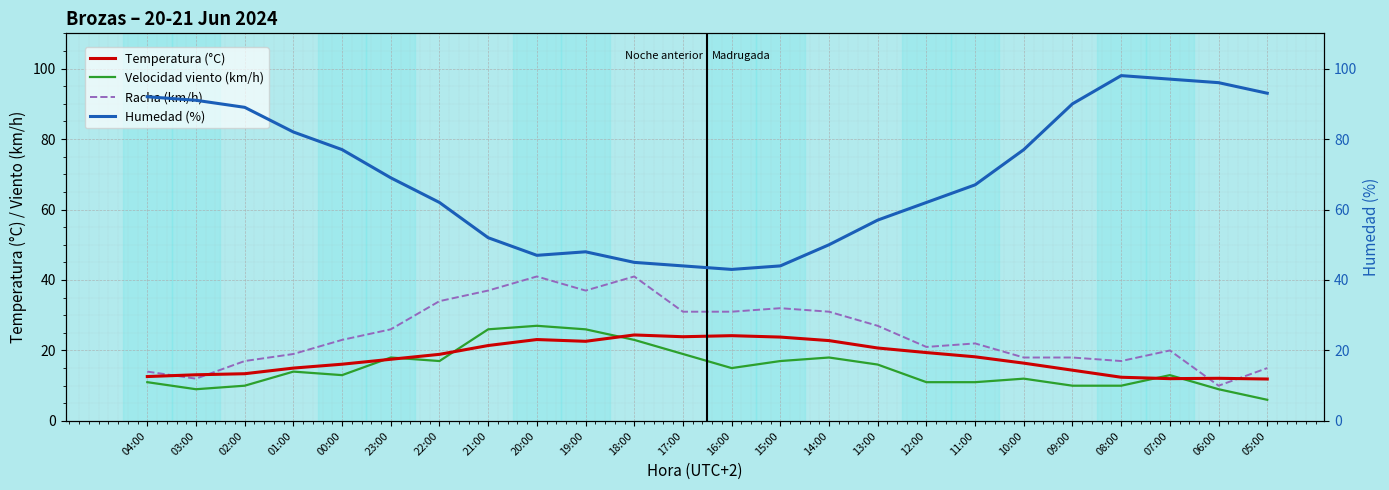

What is the minimum value shown in the chart?

6.0